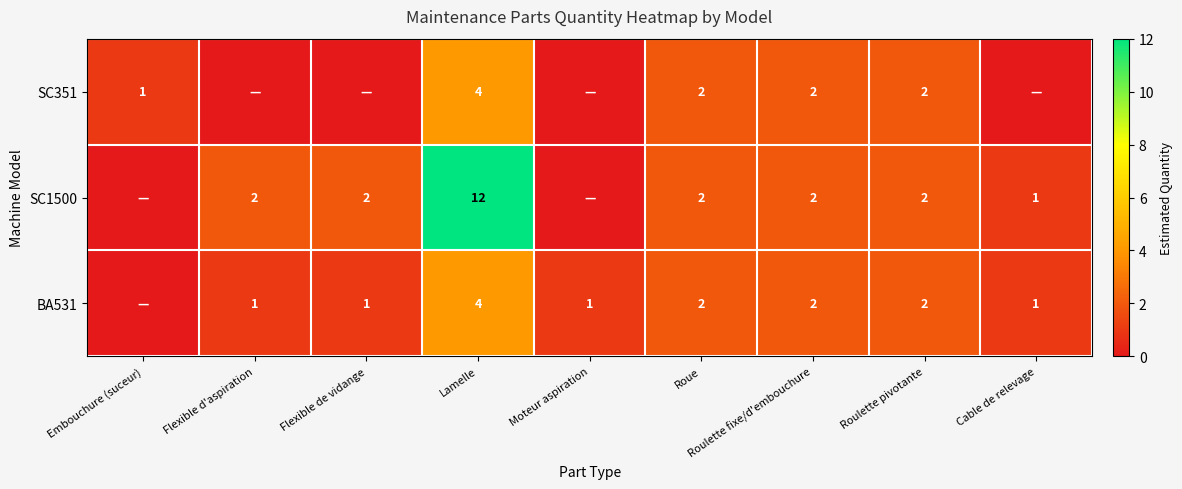

The value of BA531 at Roue is 4. True or false?

False